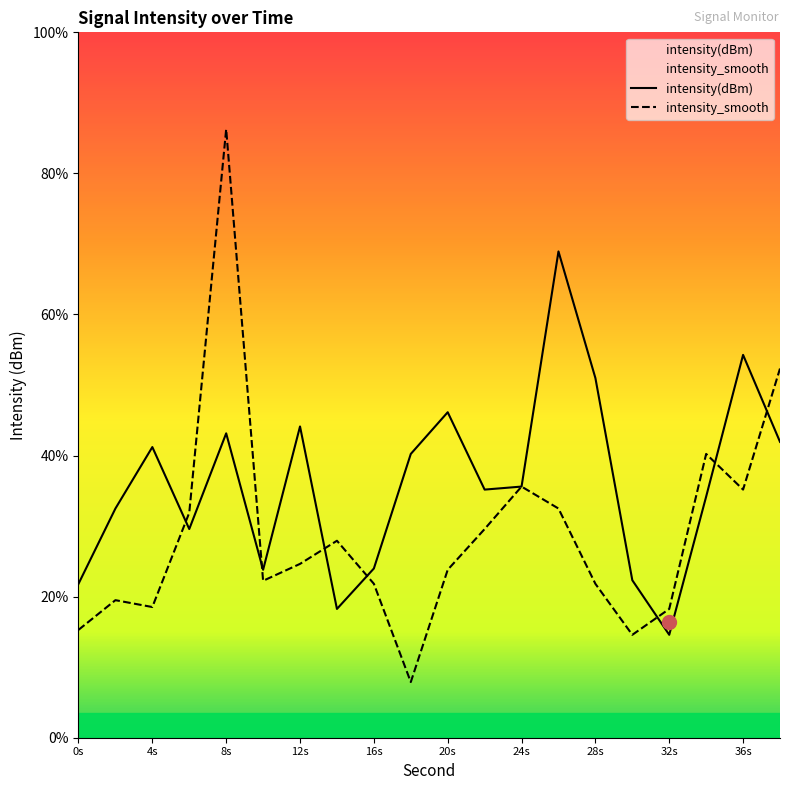

At which label does intensity(dBm) reach its minimum?

32s